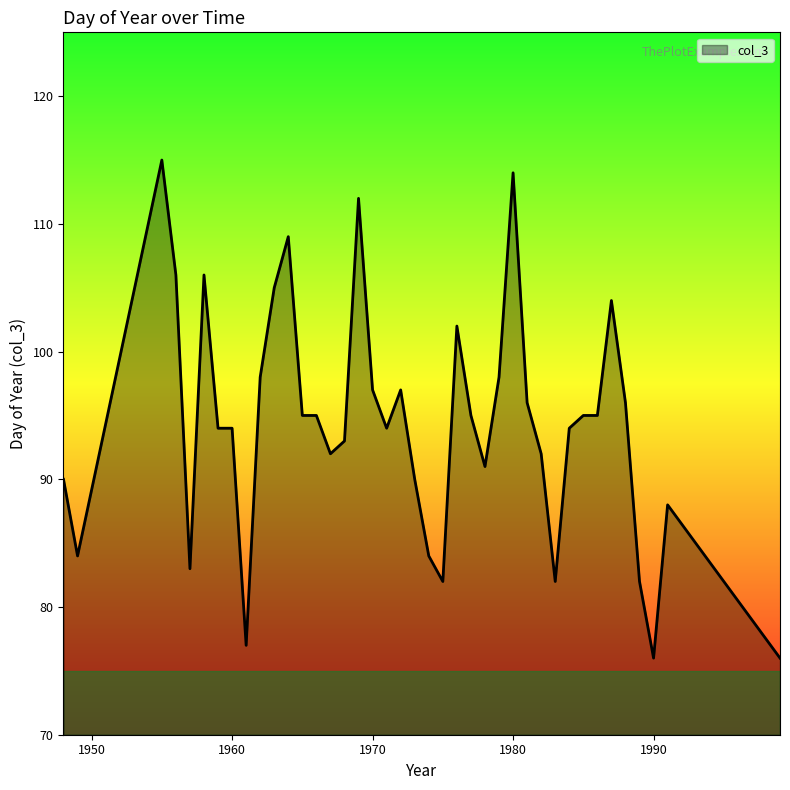

What is the difference between the maximum and minimum values?

39